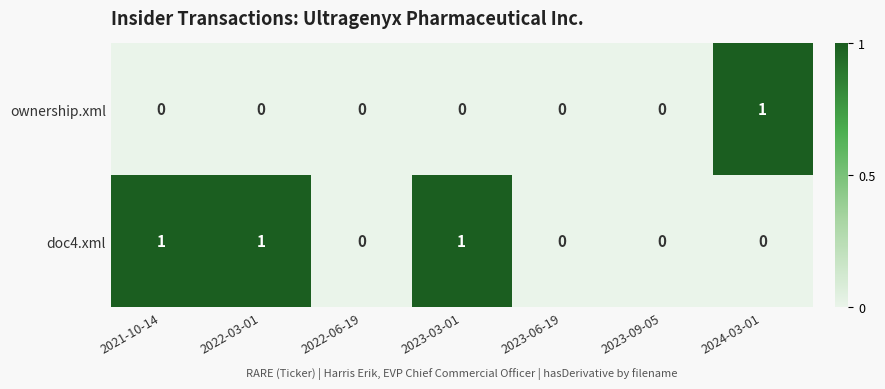

Is the value of ownership.xml at 2024-03-01 greater than the value of doc4.xml at 2023-06-19?

Yes